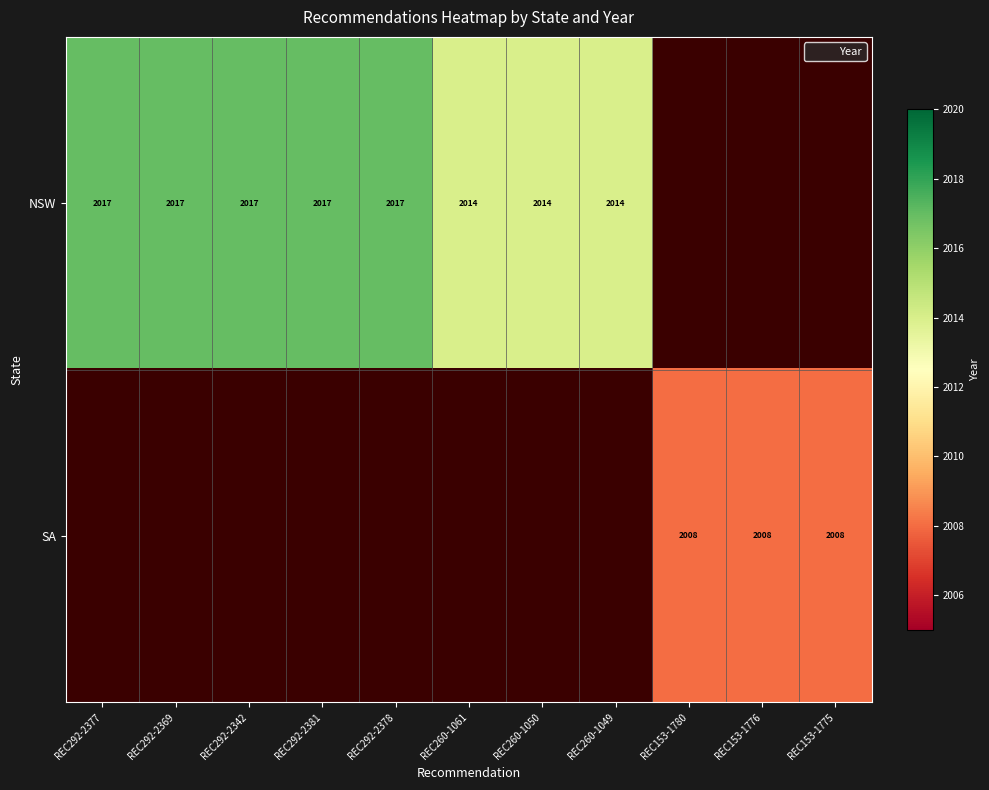

How many positive values does the SA series have?

3